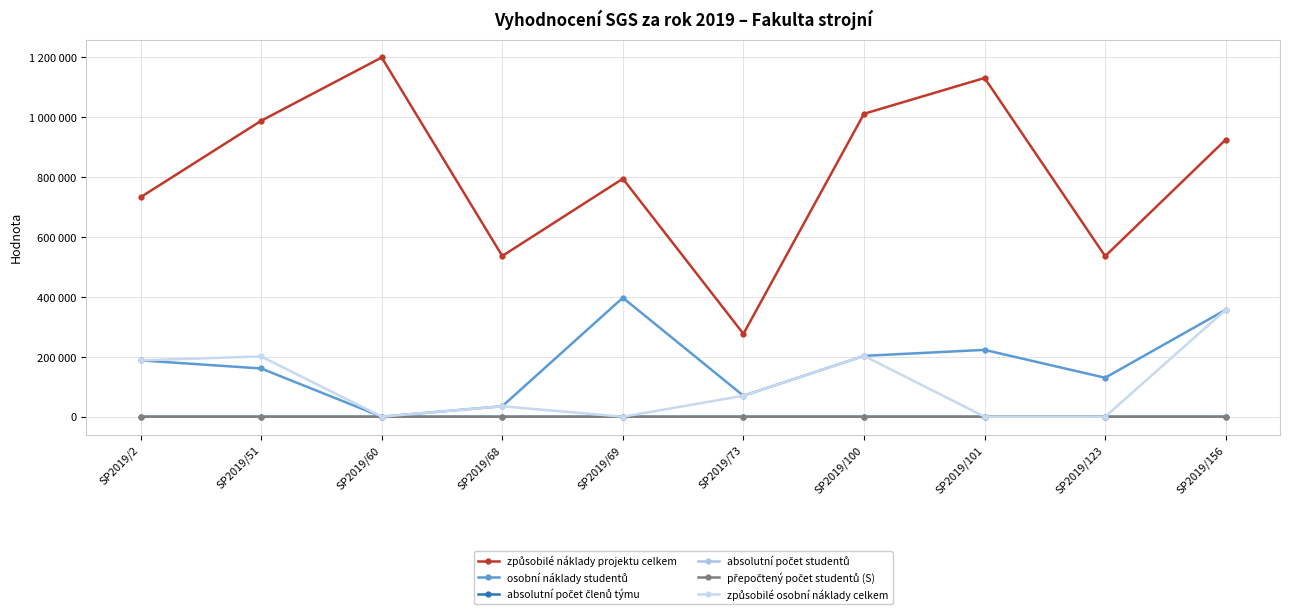

True or false: absolutní počet studentů has more than 2 interior local peaks.

True